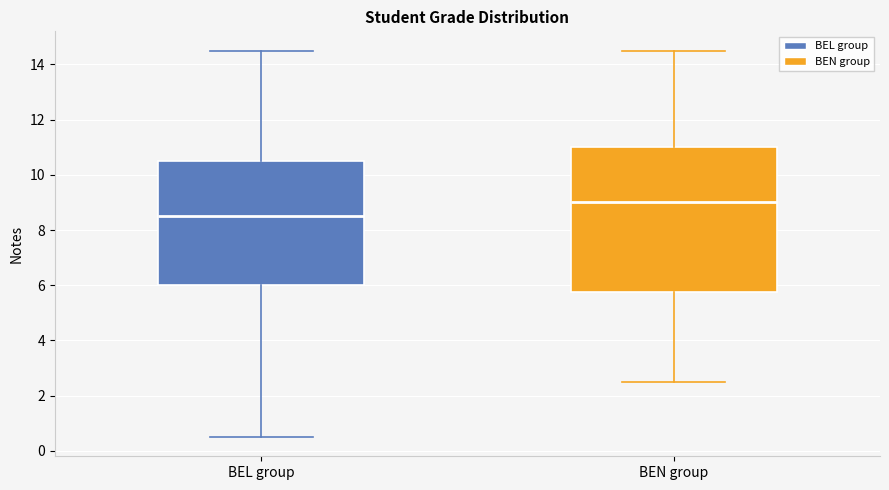

Which box's median line is the lowest?

BEL group